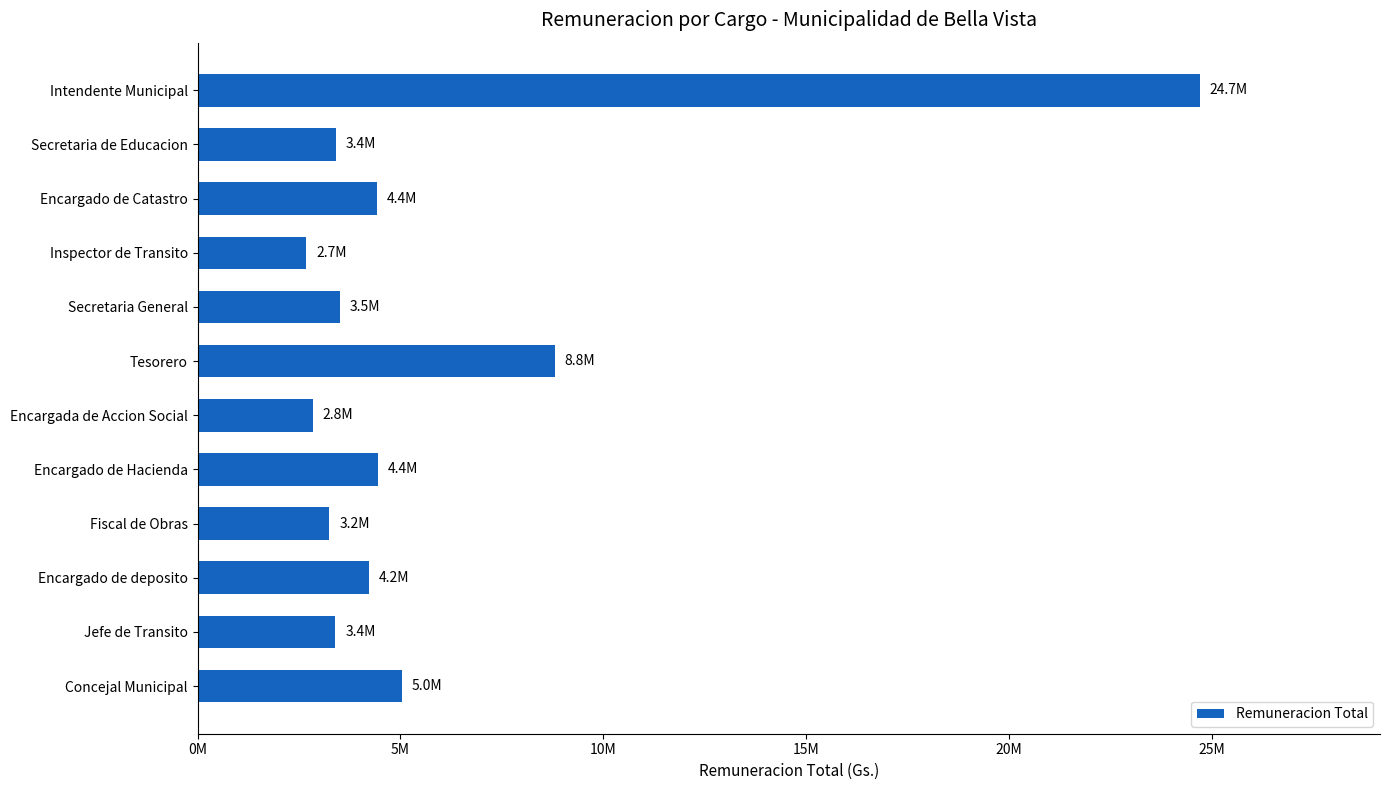

What is the maximum value shown in the chart?

24700000